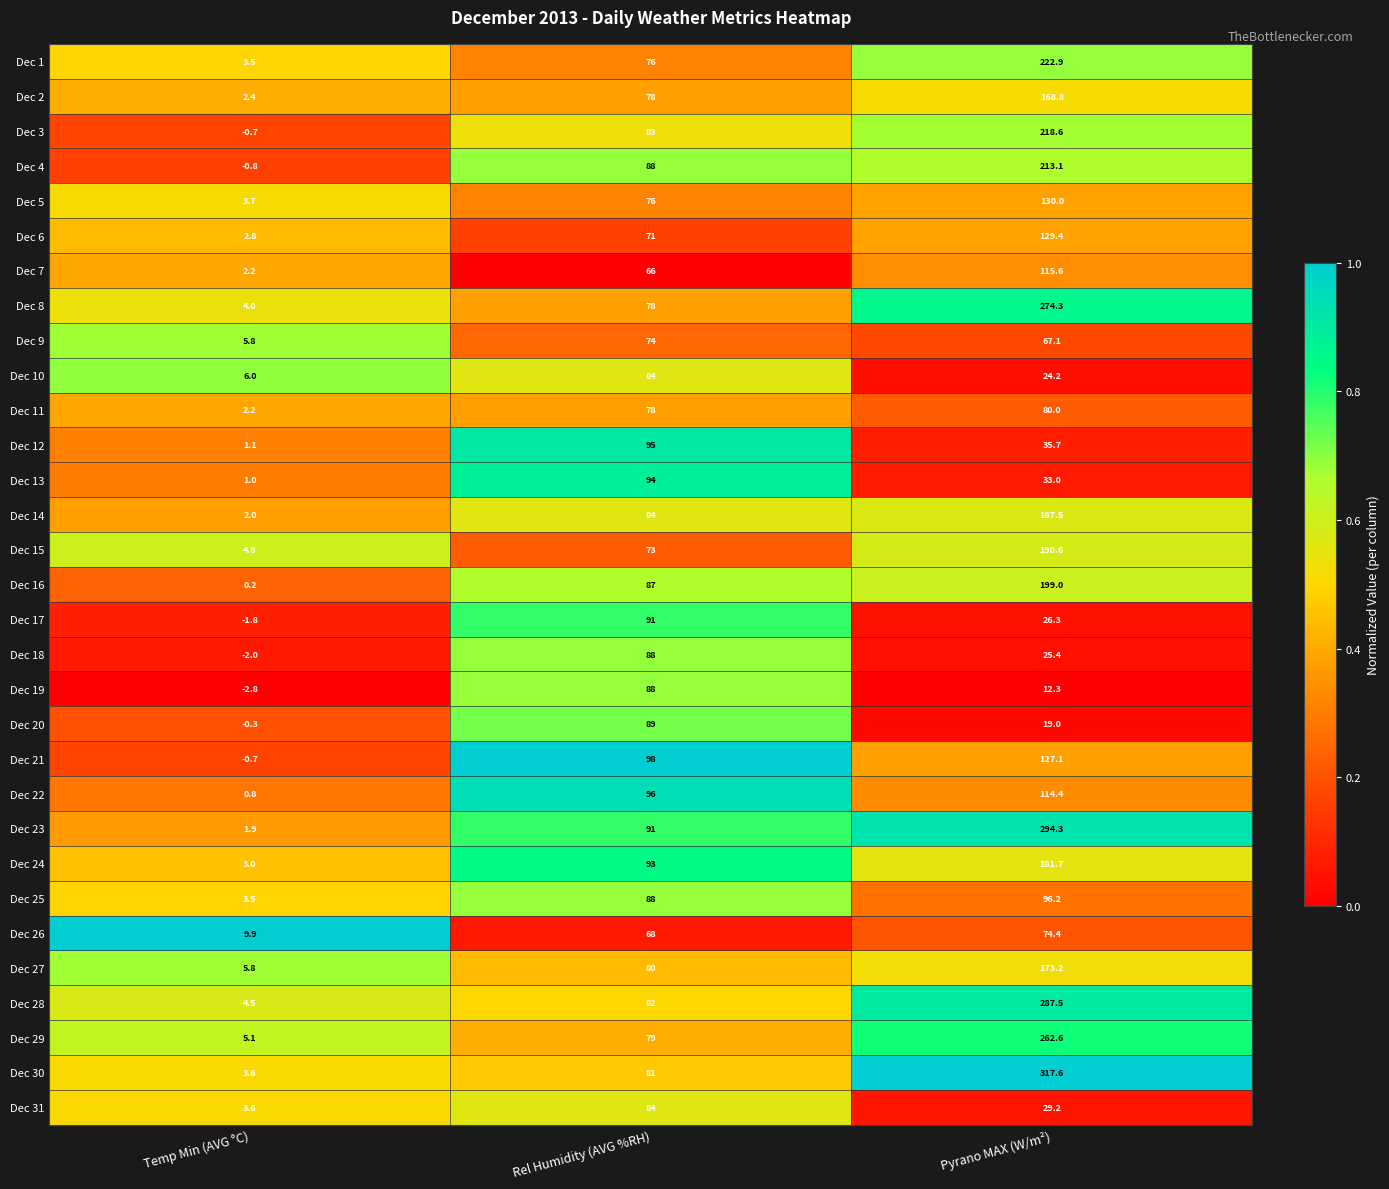

How many distinct data groups are displayed?

31